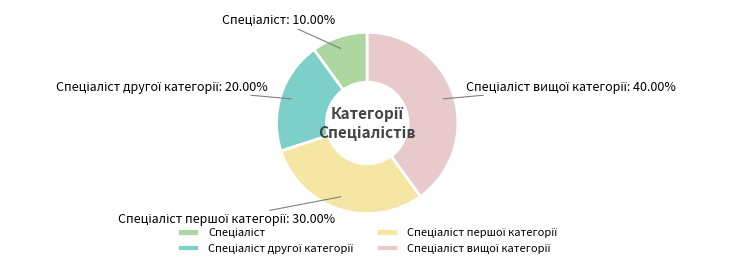

Is there any slice that represents more than half of the pie?

No